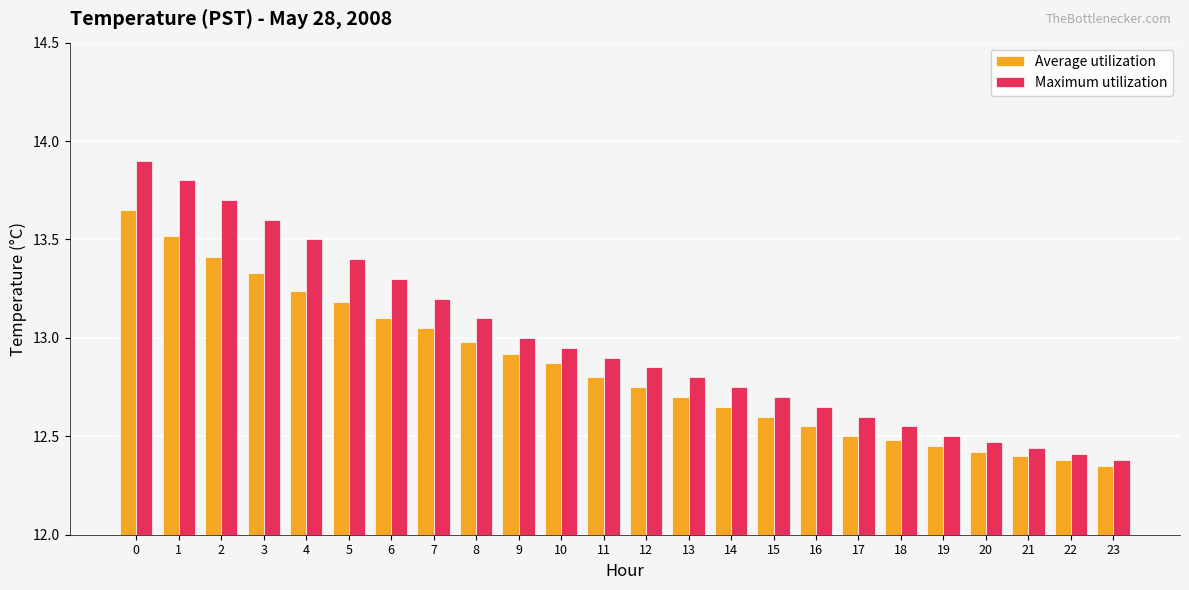

The Maximum utilization series shows 13.4 at 5. True or false?

True